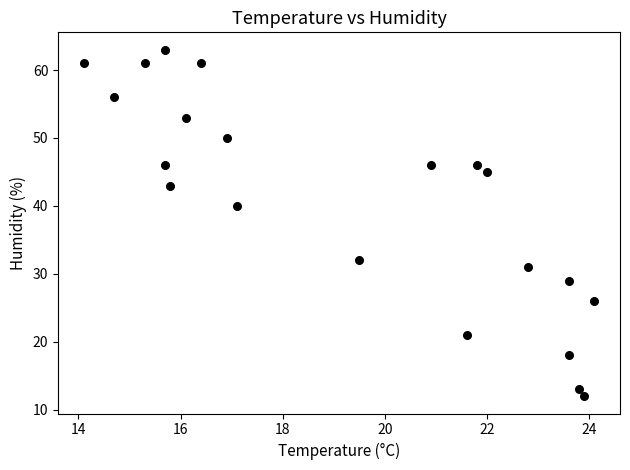

What Y value in the scatter plot is closest to 37?

40